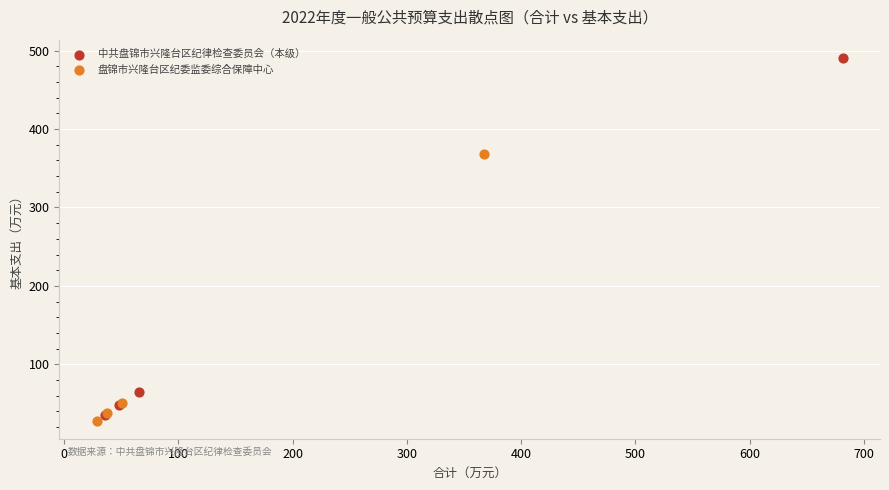

Which series contains the highest Y value?

中共盘锦市兴隆台区纪律检查委员会（本级）